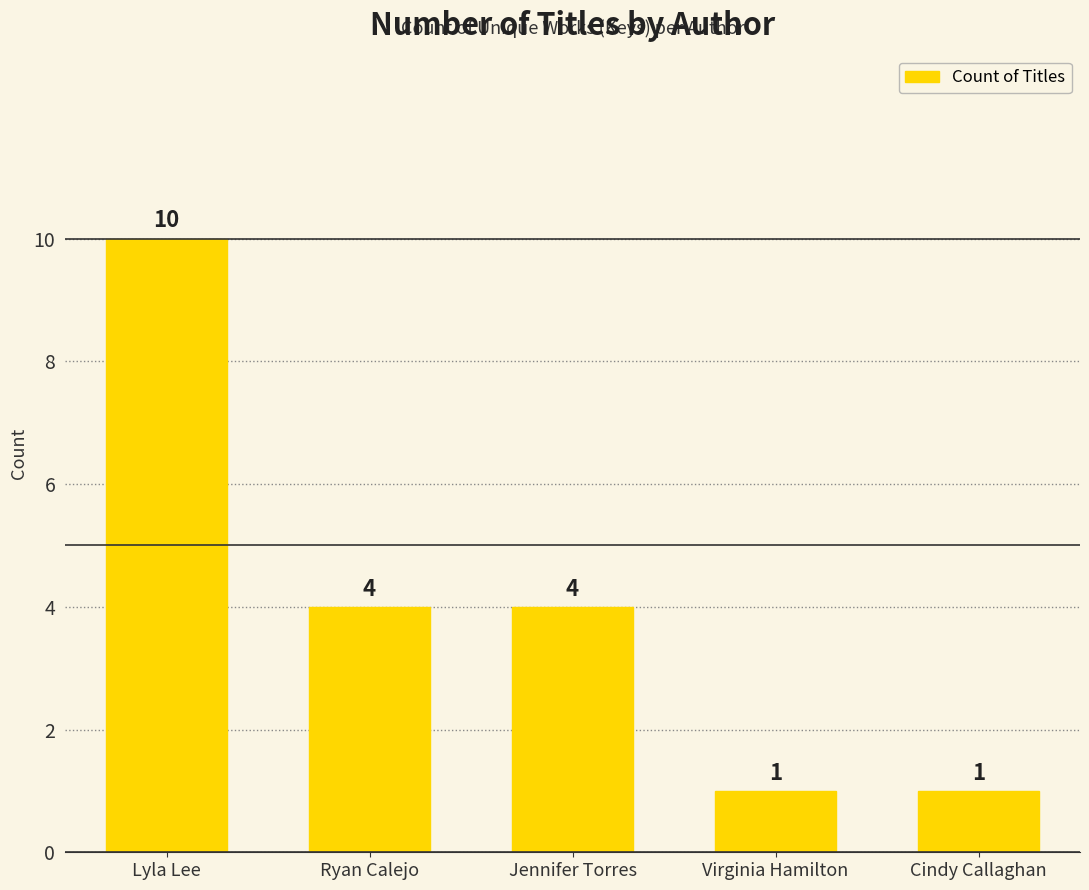

What is the change in value from Ryan Calejo to Cindy Callaghan?

-3